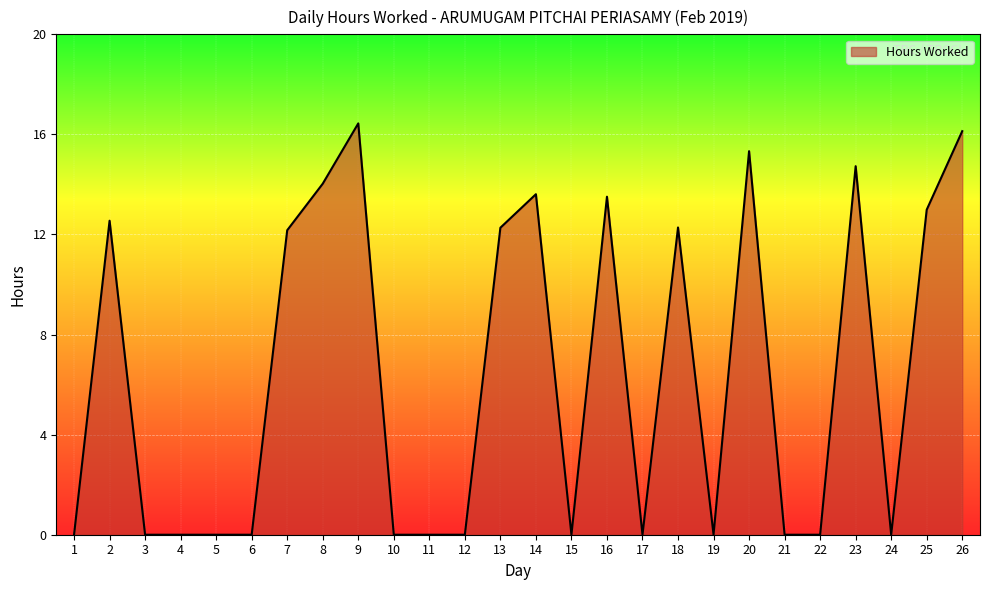

Reading left to right, what are all the values shown in this chart?

1=0.0	2=12.6	3=0.0	4=0.0	5=0.0	6=0.0	7=12.2	8=14.0	9=16.4	10=0.0	11=0.0	12=0.0	13=12.3	14=13.6	15=0.0	16=13.5	17=0.0	18=12.3	19=0.0	20=15.3	21=0.0	22=0.0	23=14.7	24=0.0	25=13.0	26=16.1